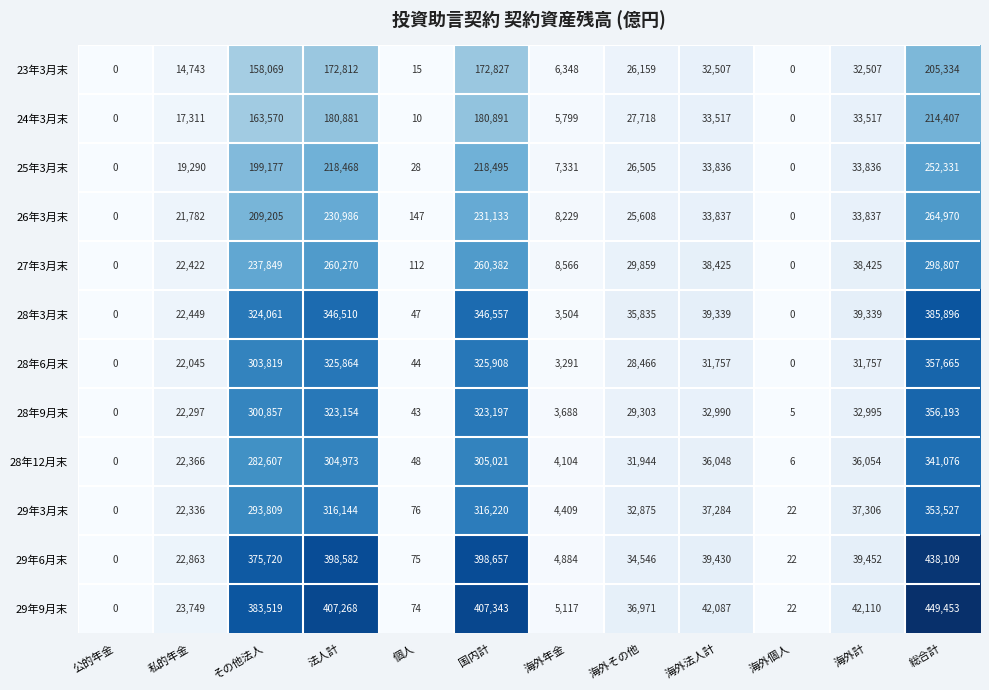

Rank the series at 総合計 from highest to lowest value.

29年9月末, 29年6月末, 28年3月末, 28年6月末, 28年9月末, 29年3月末, 28年12月末, 27年3月末, 26年3月末, 25年3月末, 24年3月末, 23年3月末